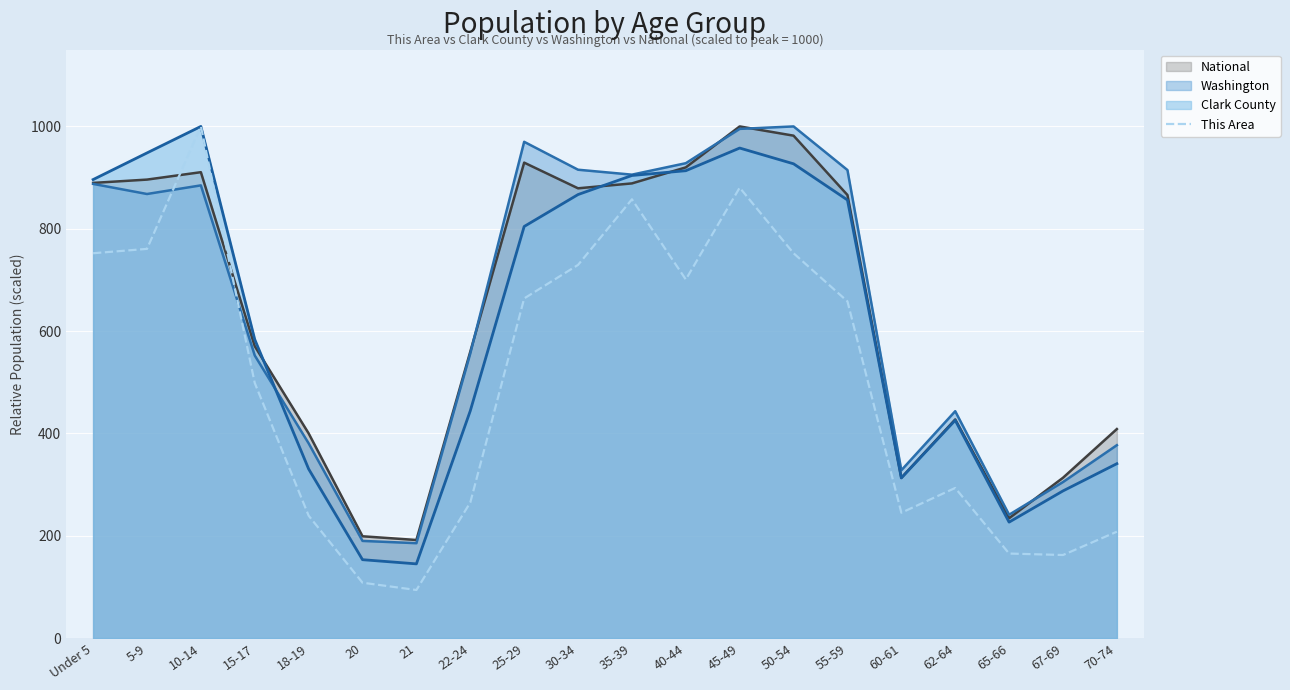

Which has a higher value, 18-19 or 15-17?

15-17